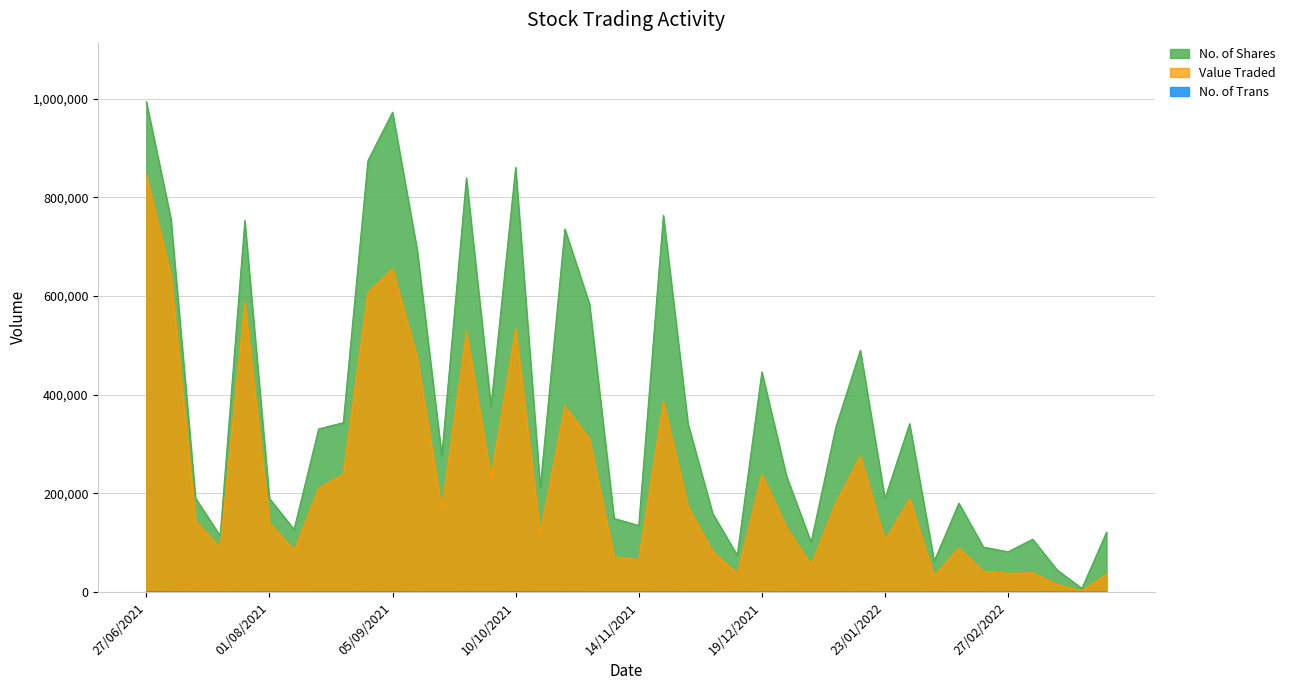

Does the chart display data point markers on the line(s)?

No